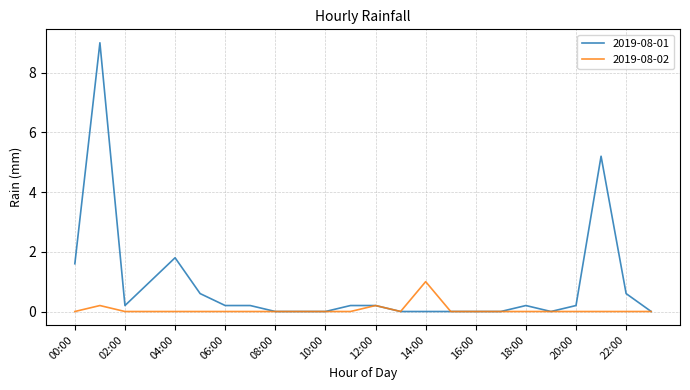

What is the maximum value shown in the chart?

9.0